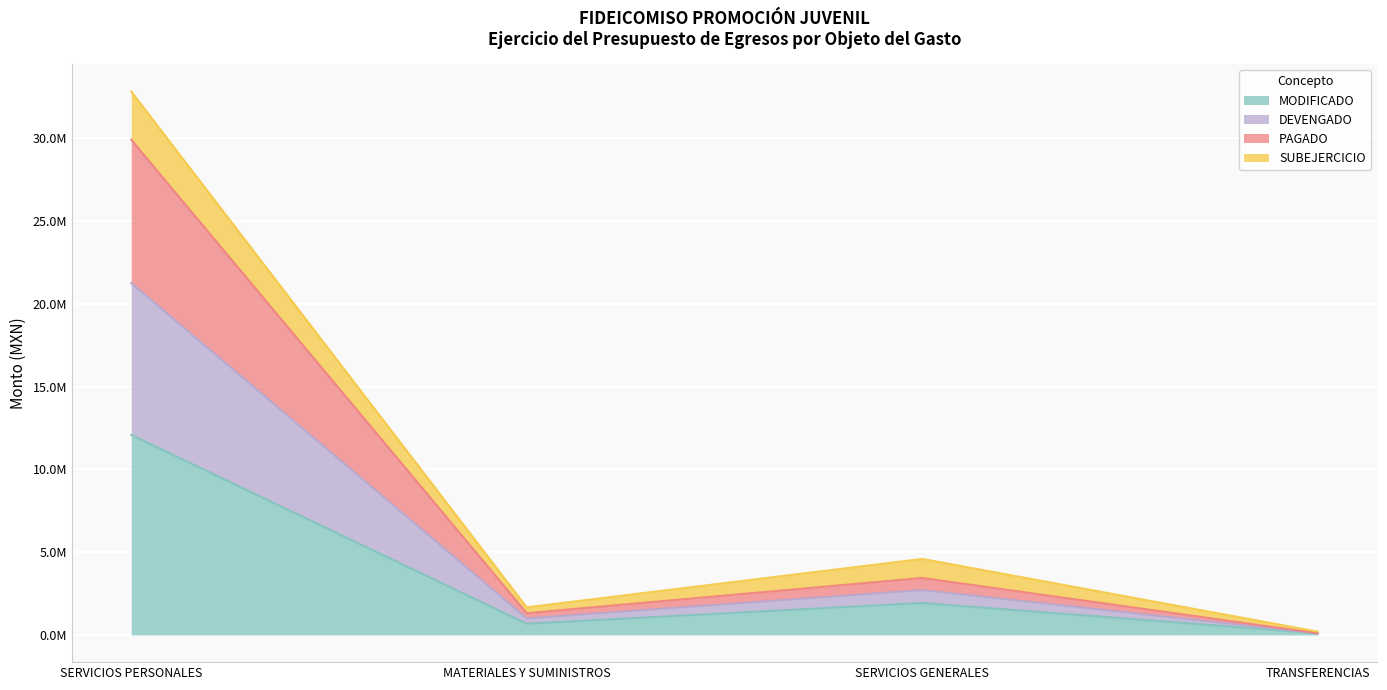

What are all the series names shown in the legend?

MODIFICADO, DEVENGADO, PAGADO, SUBEJERCICIO